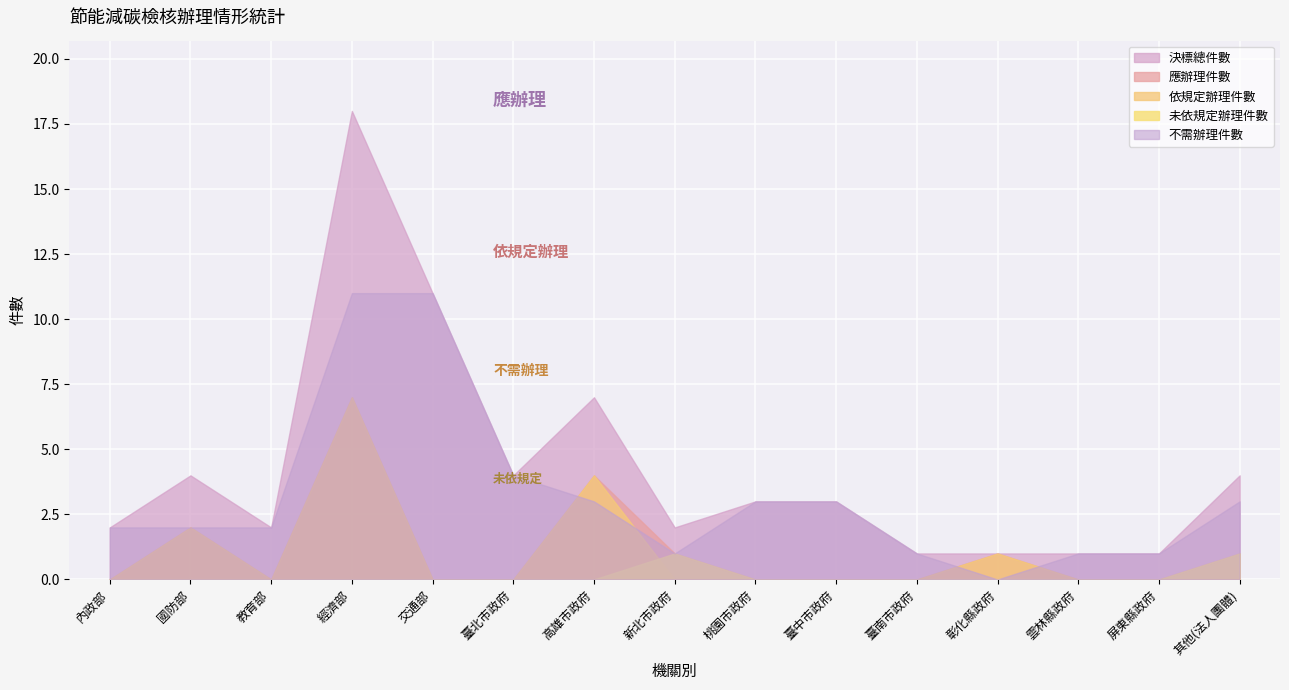

True or false: 應辦理件數 has more than 1 points higher than both neighbors.

True